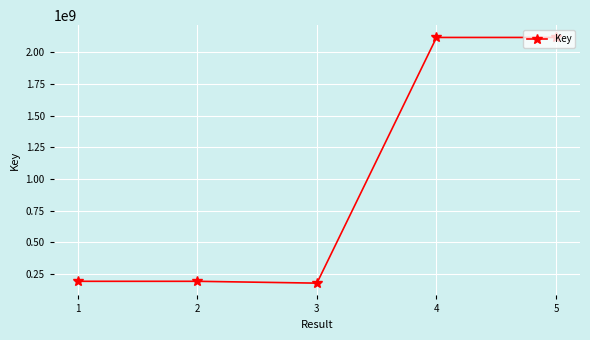

What is the change in value from 1 to 2?

-1303